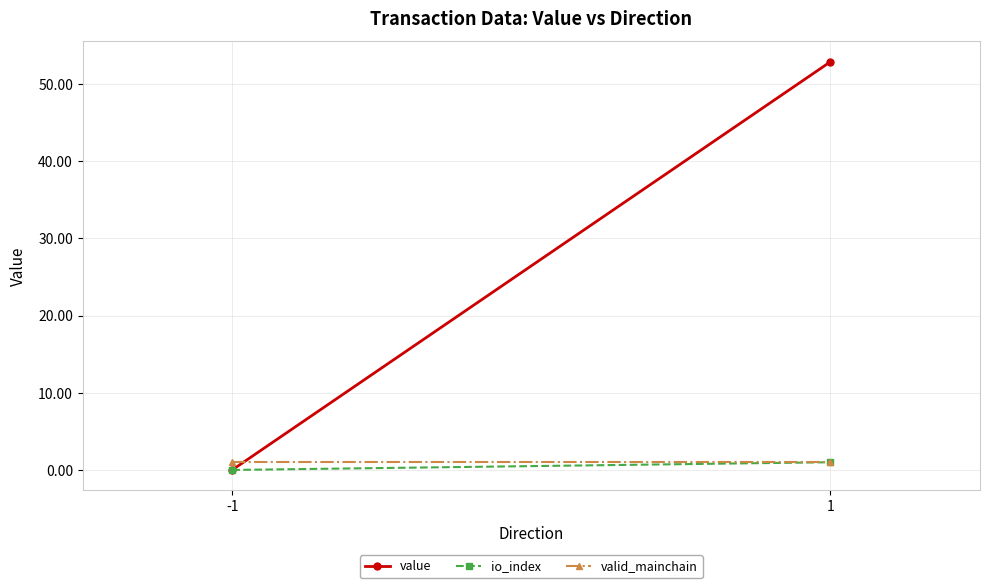

Is it true that value equals 52.9 at 1?

True